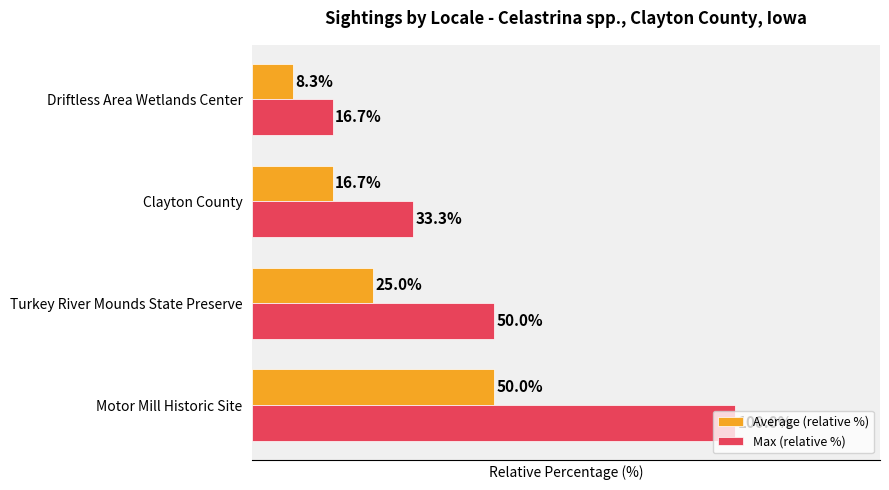

Rank the series by their maximum value, from highest to lowest.

Max (relative %), Average (relative %)